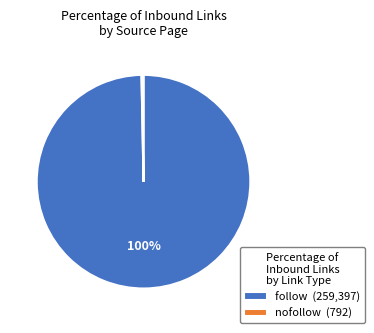

Is there a majority slice in this chart?

Yes